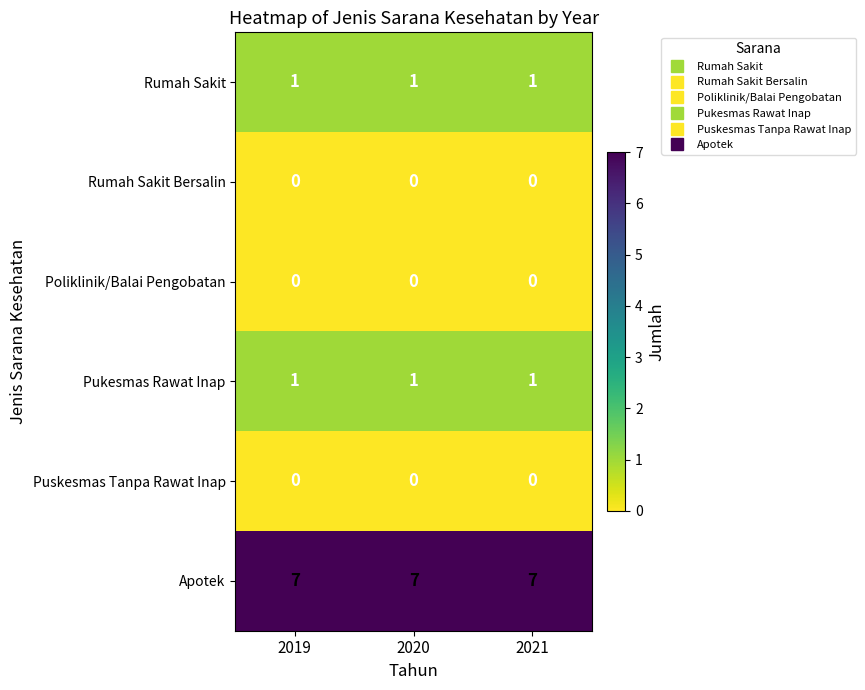

What is the difference between the highest and lowest values at 2021?

7